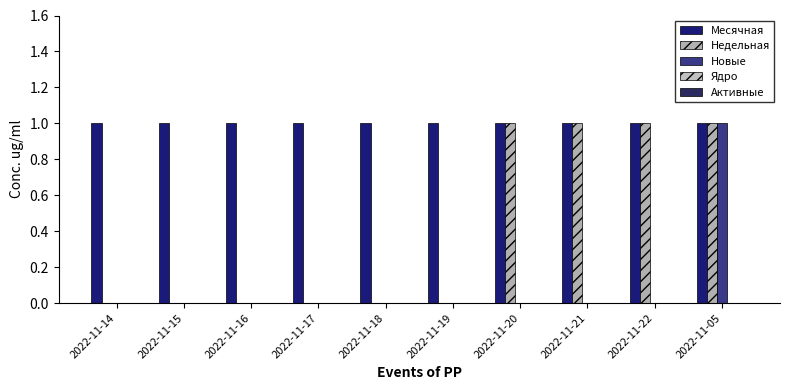

Reading left to right, list all the values displayed in this chart.

Месячная: 1	1	1	1	1	1	1	1	1	1
Недельная: 0	0	0	0	0	0	1	1	1	1
Новые: 0	0	0	0	0	0	0	0	0	1
Ядро: 0	0	0	0	0	0	0	0	0	0
Активные: 0	0	0	0	0	0	0	0	0	0